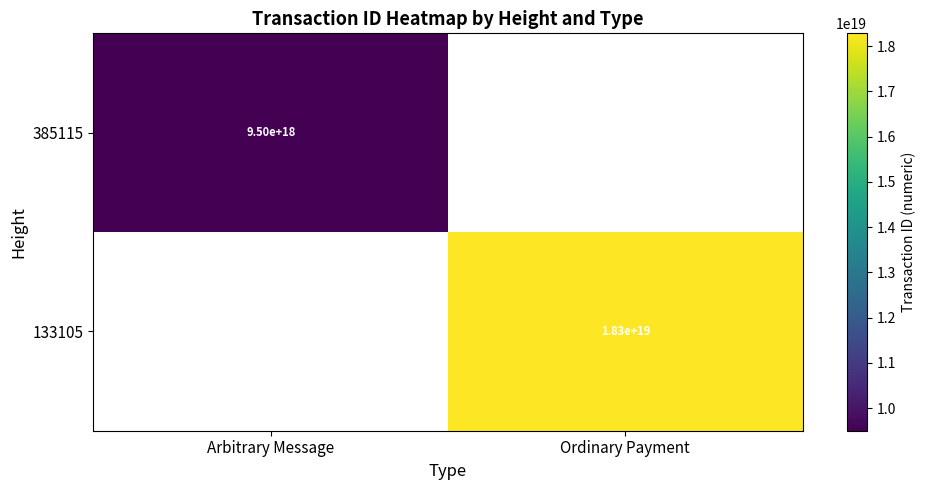

True or false: 385115 has a value of 15826001344089399296 at Arbitrary Message.

False